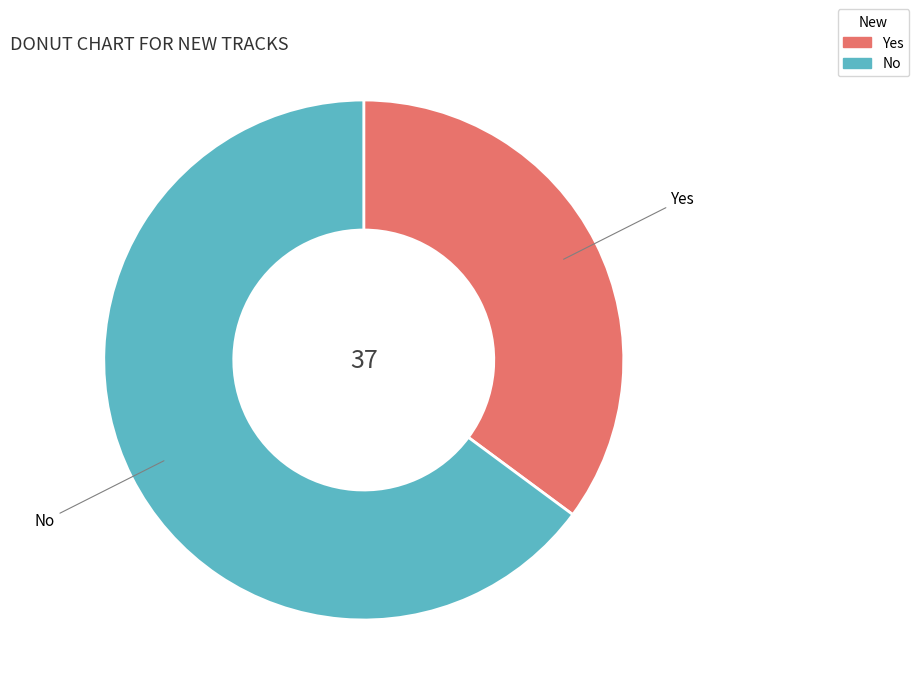

Approximately how many times larger is the value at No compared to Yes?

1.8